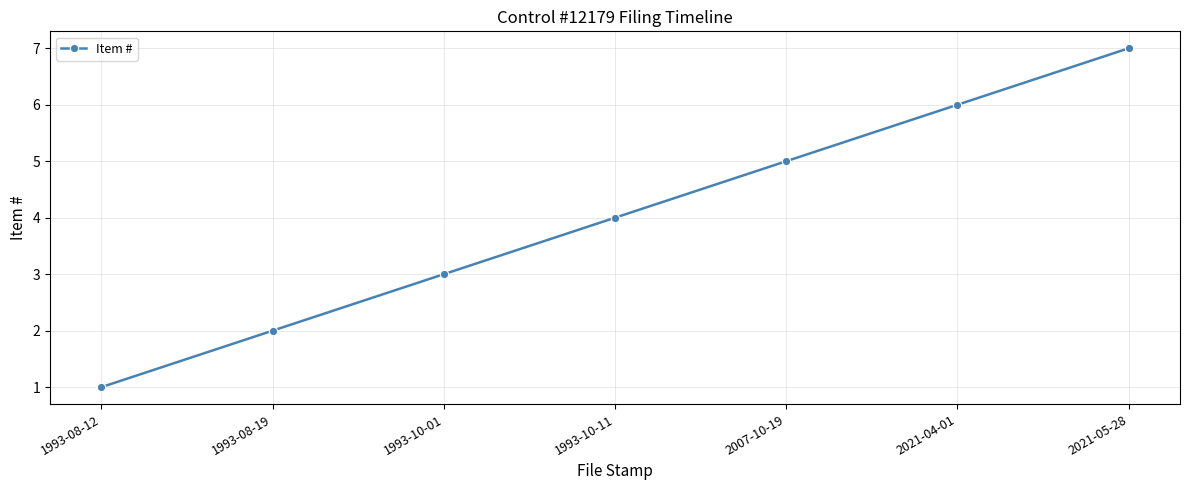

Approximately how many times larger is the value at 1993-10-01 compared to 1993-08-19?

1.5